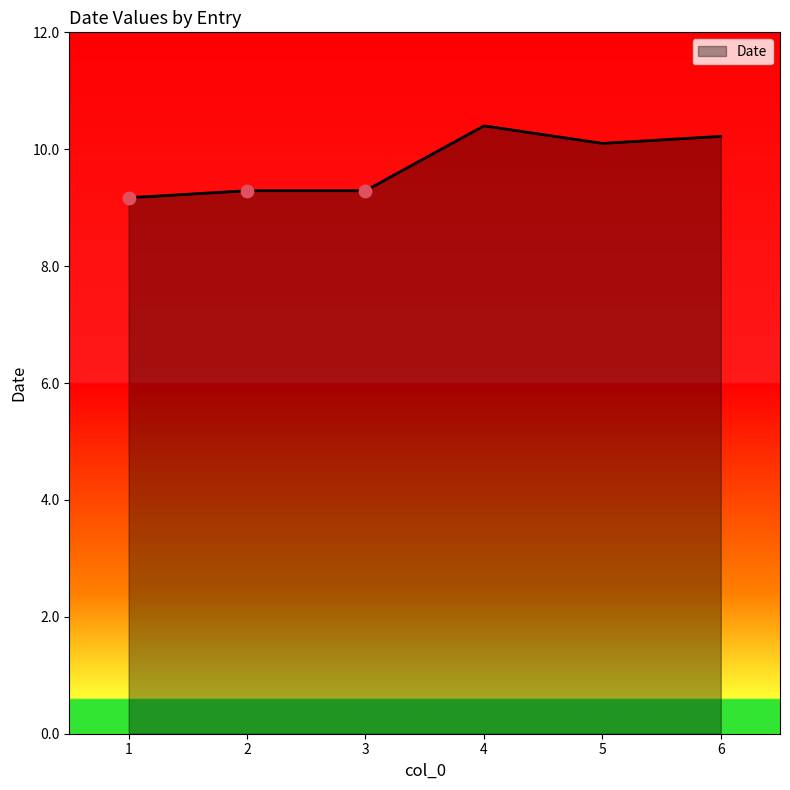

Which has a higher value, 5 or 1?

5